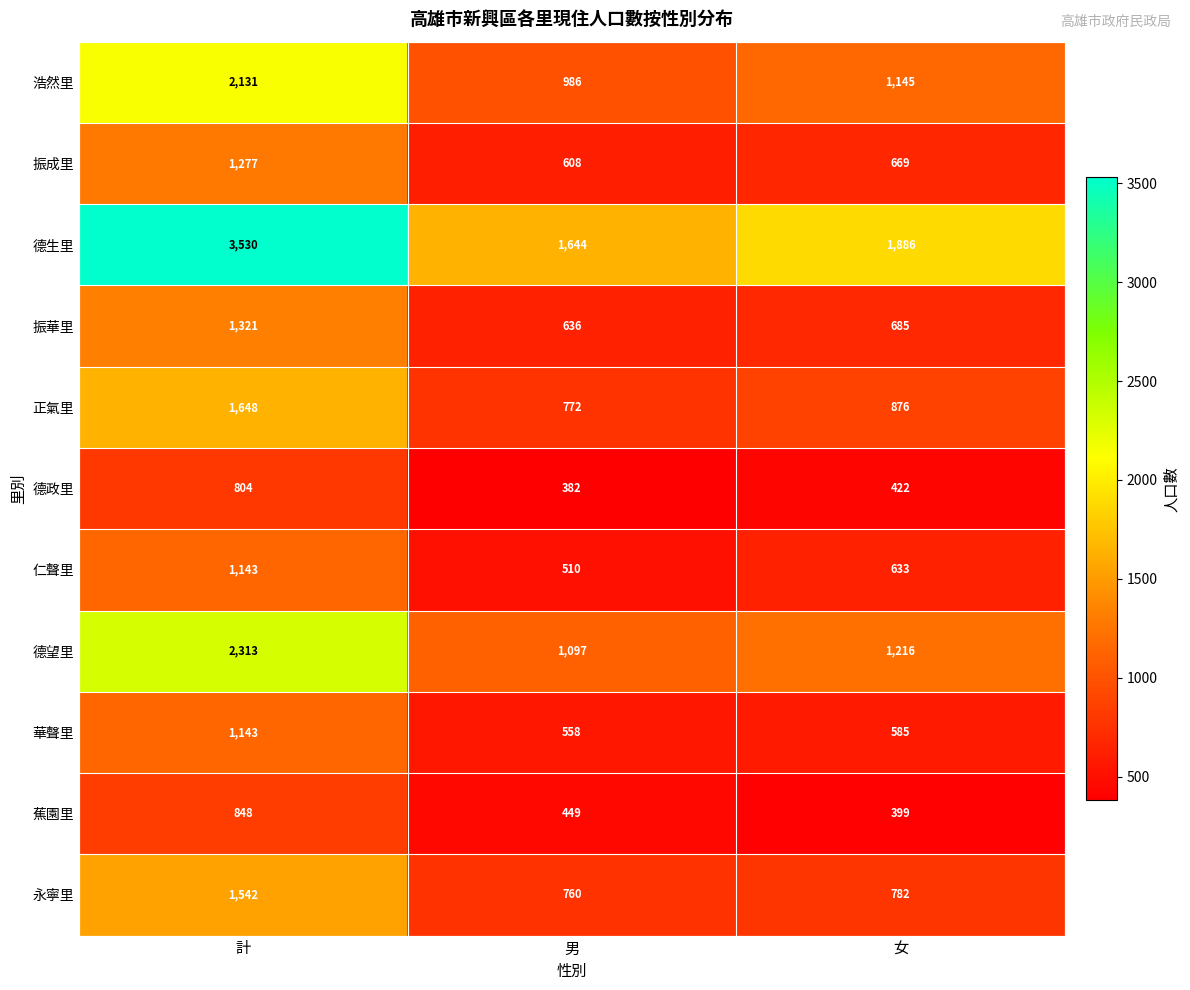

What is the total value across all series at 女?

9298